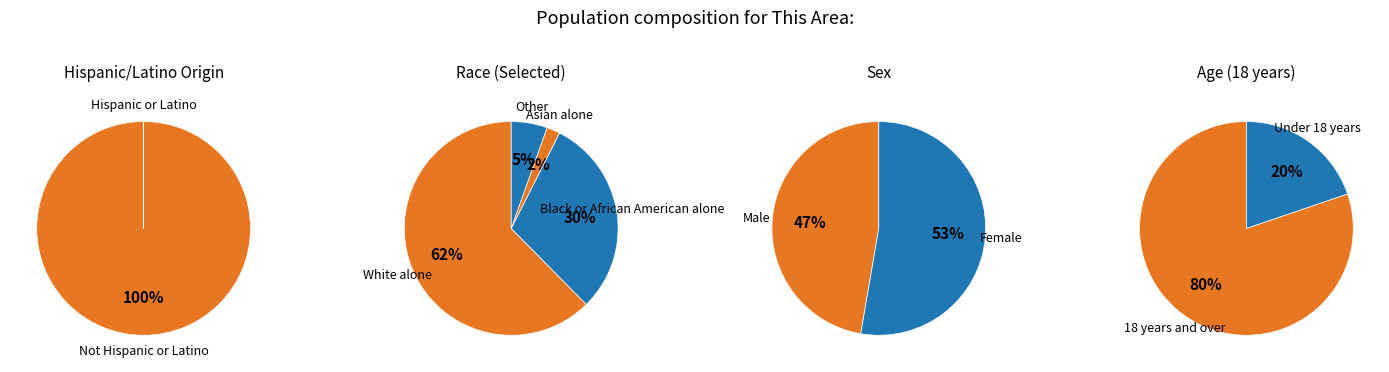

How many slices are in this pie chart?

9